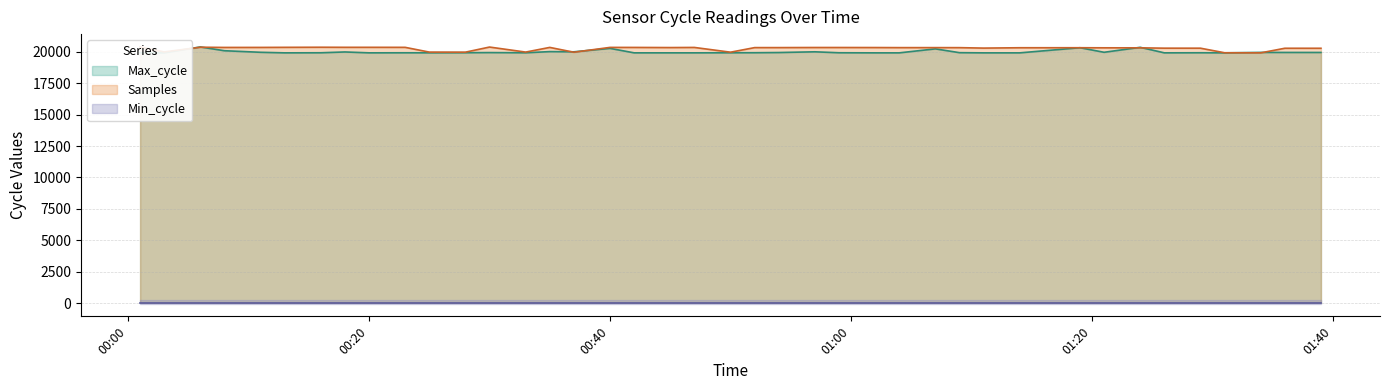

What is the spread (max minus min) of values at 2022/03/28 00:16?

439.3